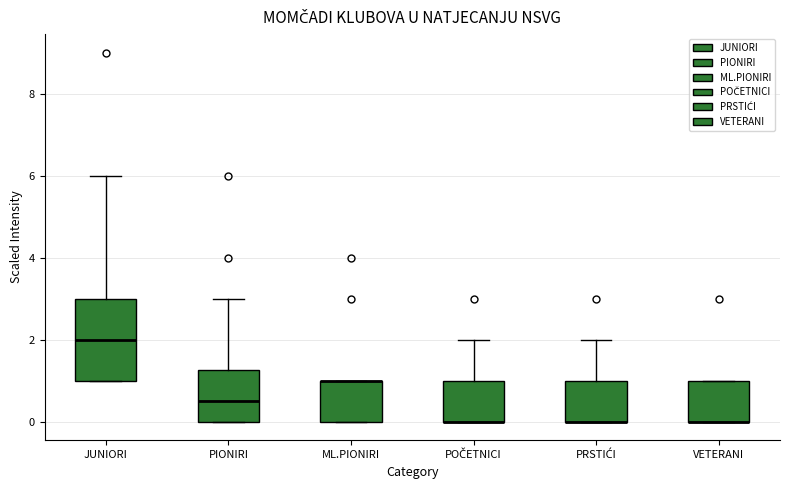

Comparing the boxes themselves (not the whiskers), which one is the tallest?

JUNIORI